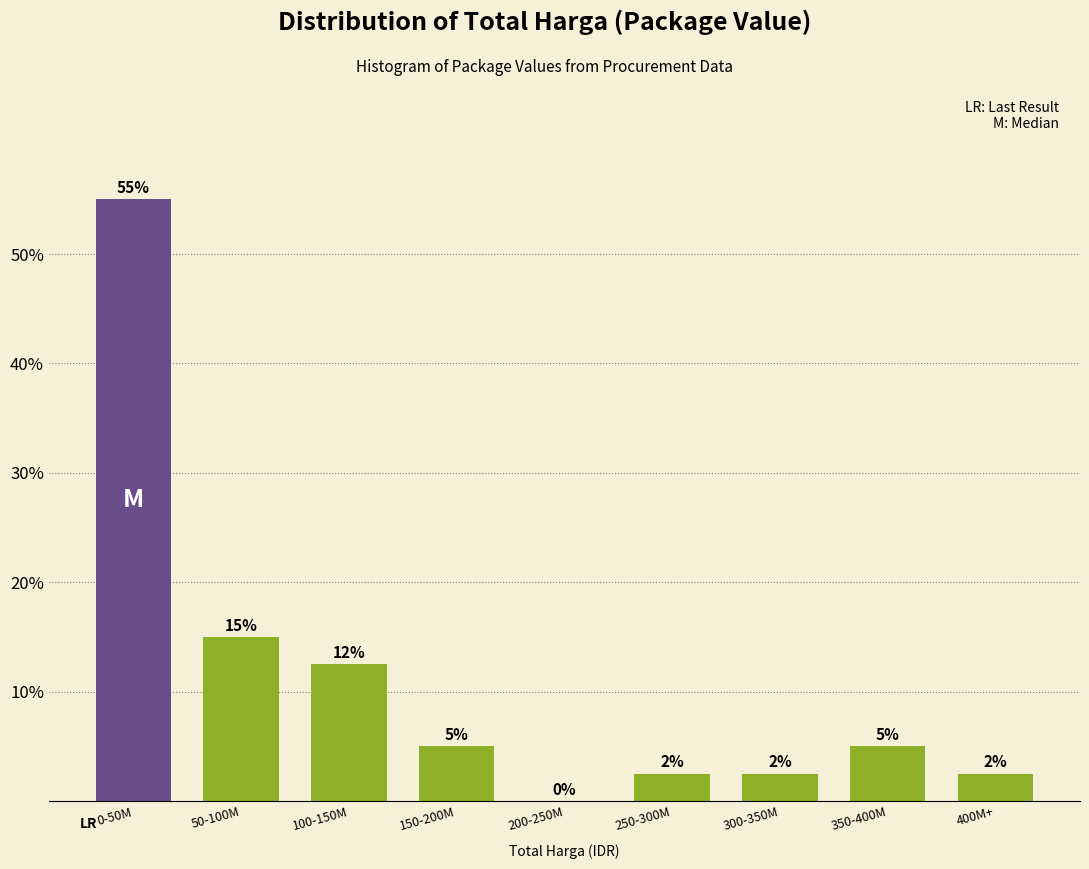

The chart shows a value of 2.5 at 400M+. True or false?

True